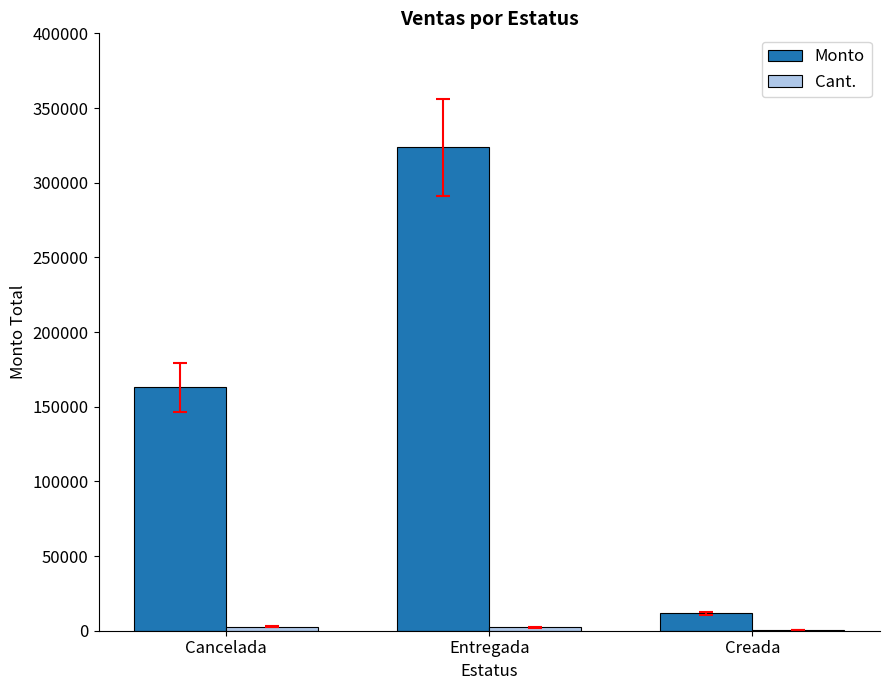

How many series are shown in this chart?

2